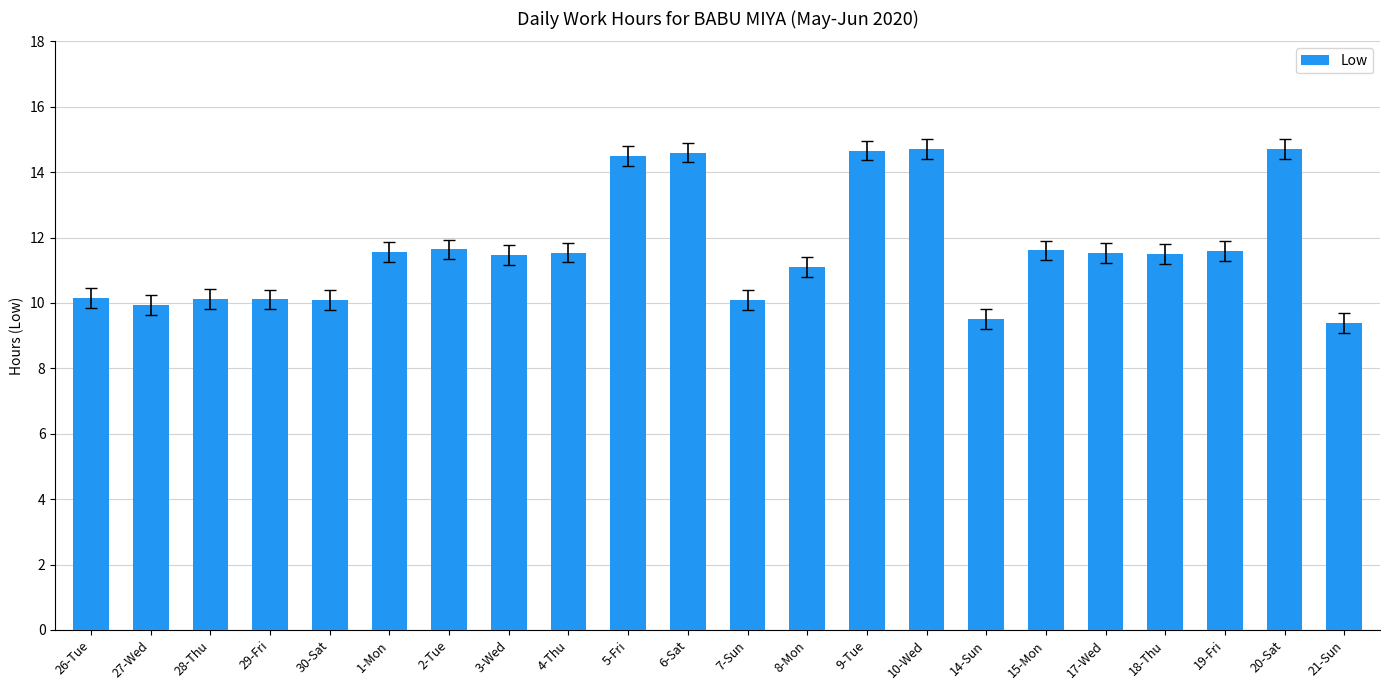

At which label does the data first exceed 11?

1-Mon